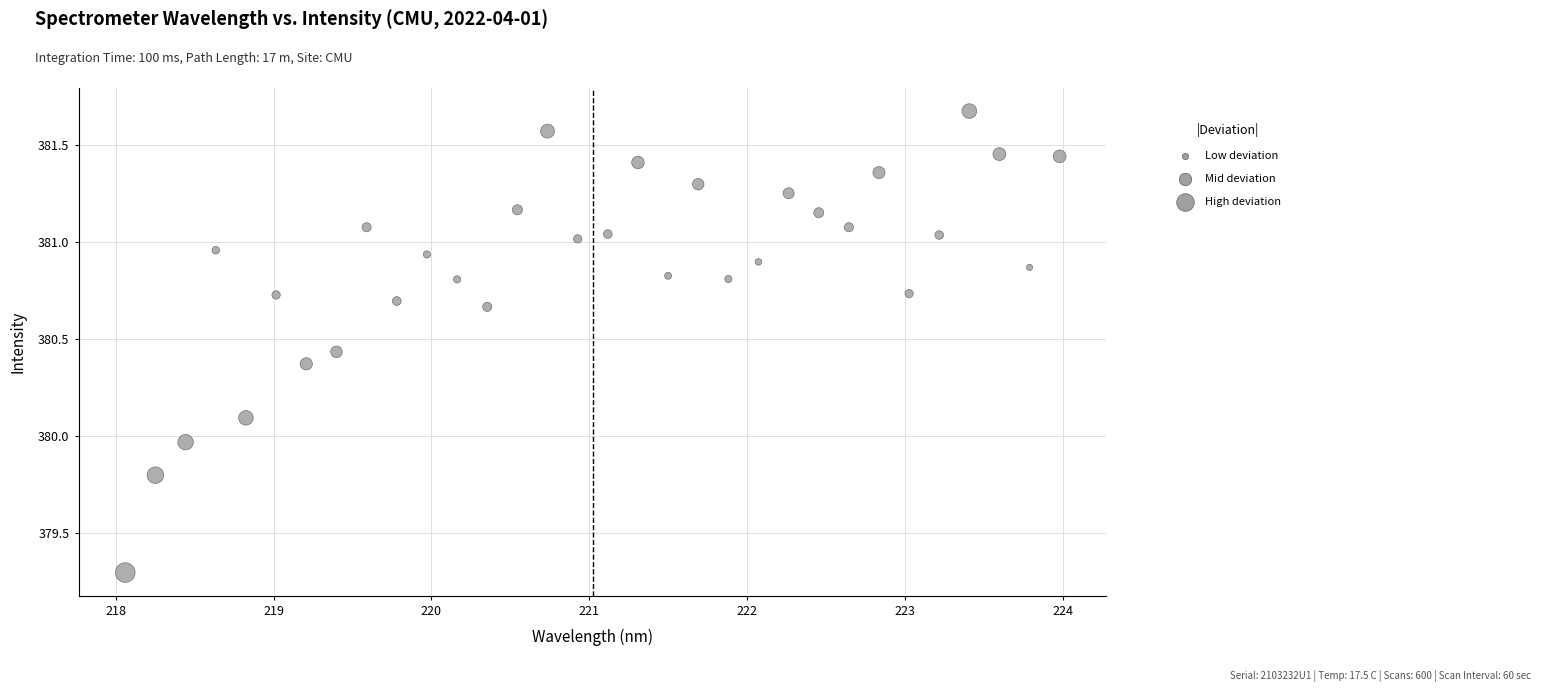

What is the range of Y values (max minus min)?

2.4